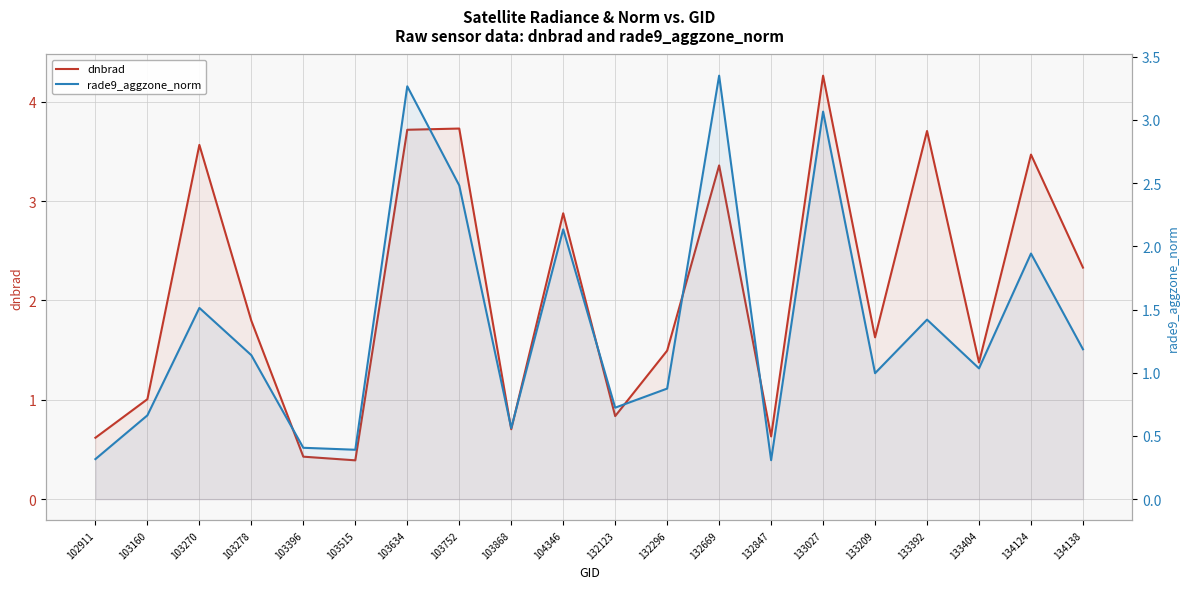

Which series ends up on top after the final intersection of rade9_aggzone_norm and dnbrad?

dnbrad